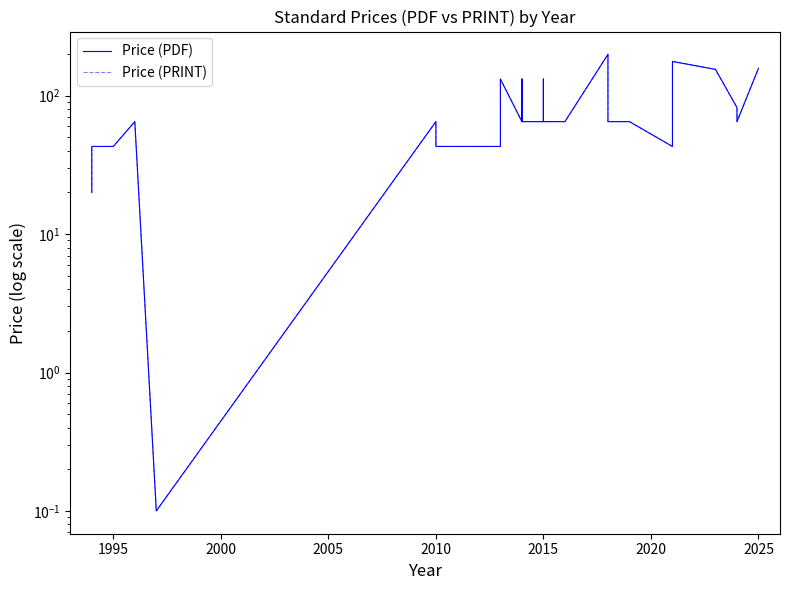

True or false: Price (PDF) has a value of 69.8 at 12.

False